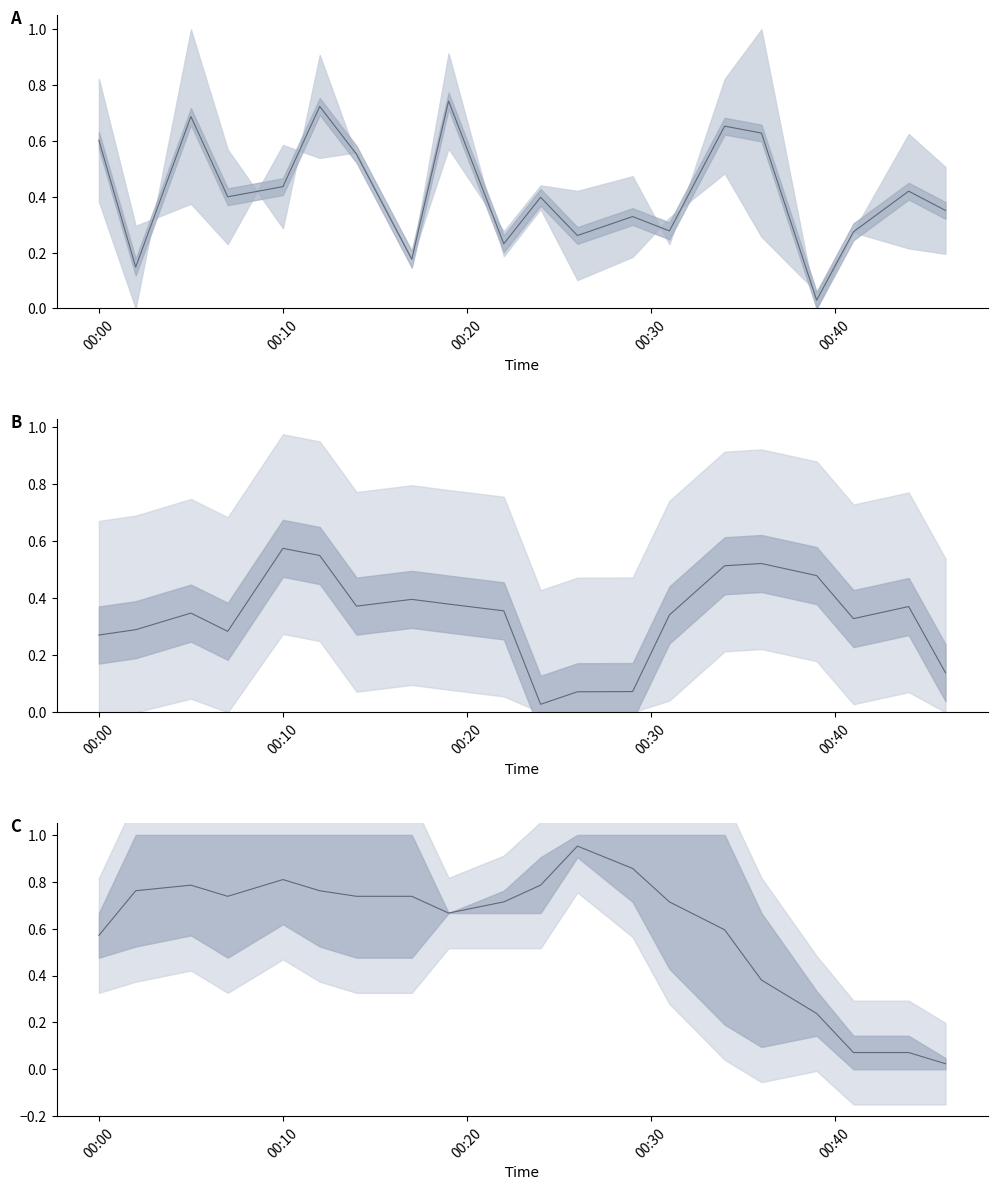

What is the difference between the second highest and second lowest values?

0.8